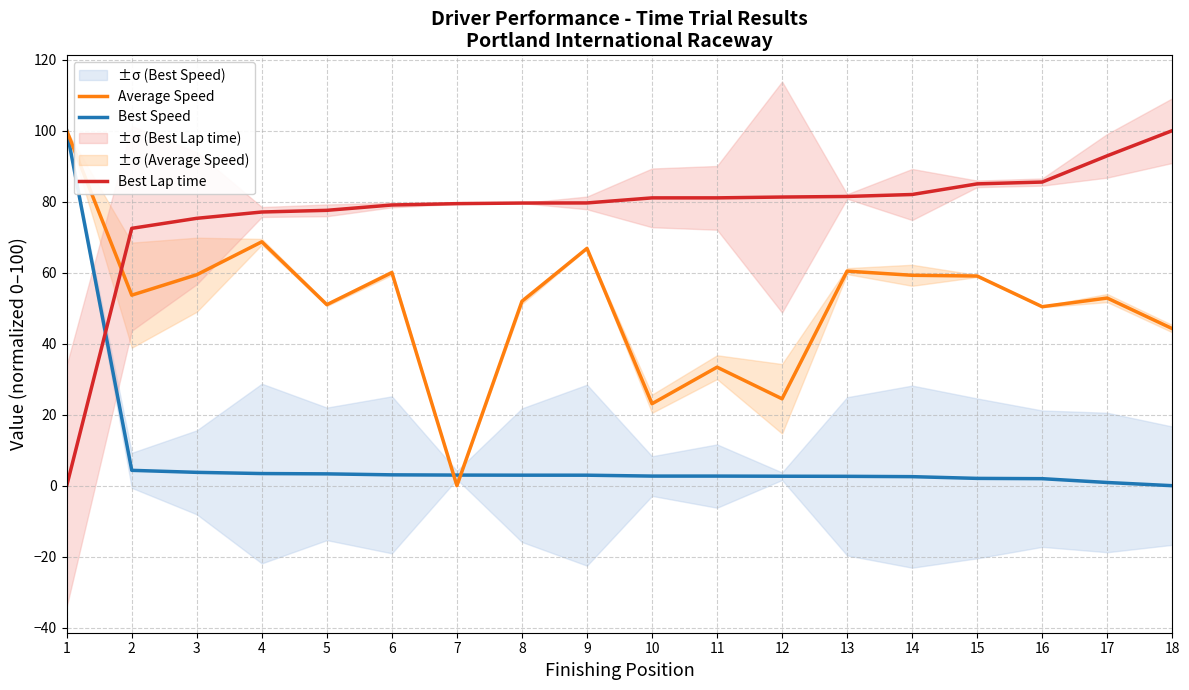

Reading left to right, what are all the values shown in this chart?

Best Speed: 100.0	4.3	3.8	3.4	3.3	3.1	3.0	3.0	3.0	2.7	2.7	2.7	2.6	2.5	2.1	2.0	0.9	0.0
Average Speed: 100.0	53.7	59.4	68.7	51.0	60.0	0.0	51.9	66.8	23.1	33.4	24.5	60.4	59.3	59.1	50.4	52.9	44.2
Best Lap time: 0.0	72.5	75.3	77.1	77.6	79.1	79.4	79.6	79.6	81.1	81.1	81.3	81.5	82.0	85.0	85.5	92.9	100.0